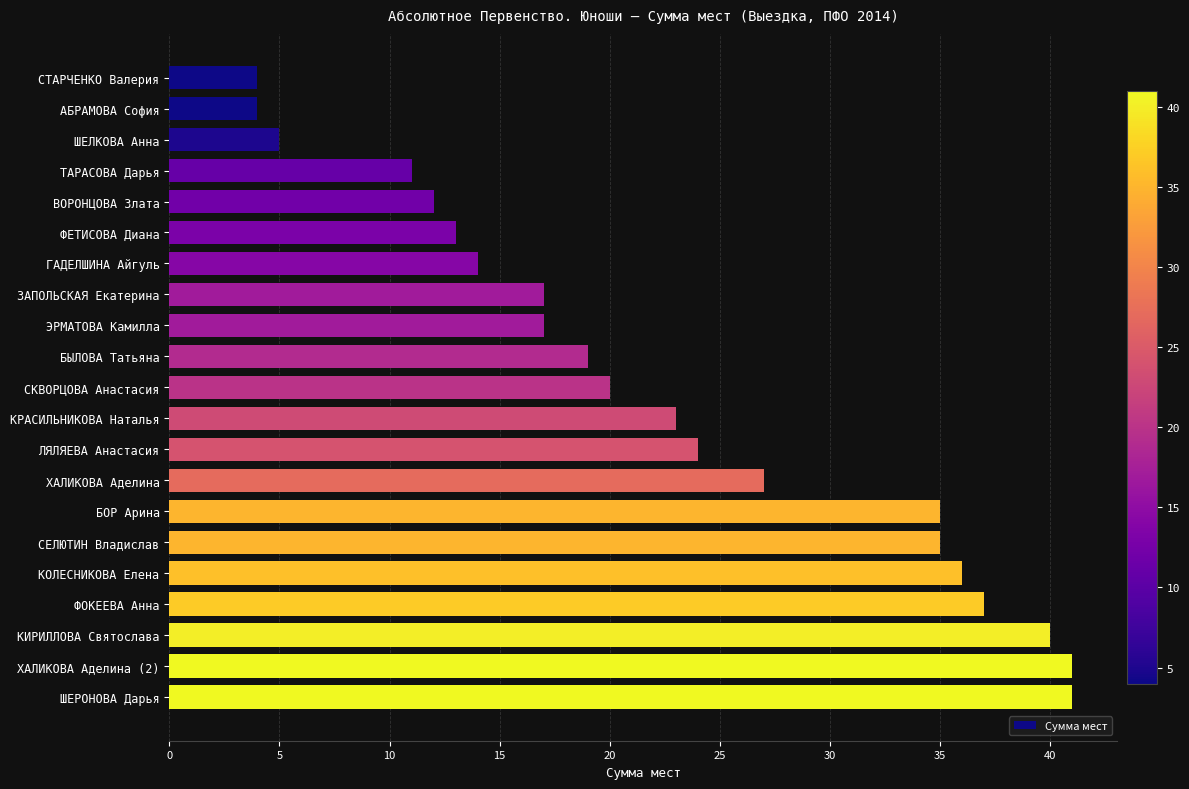

How many bars are there in total?

21